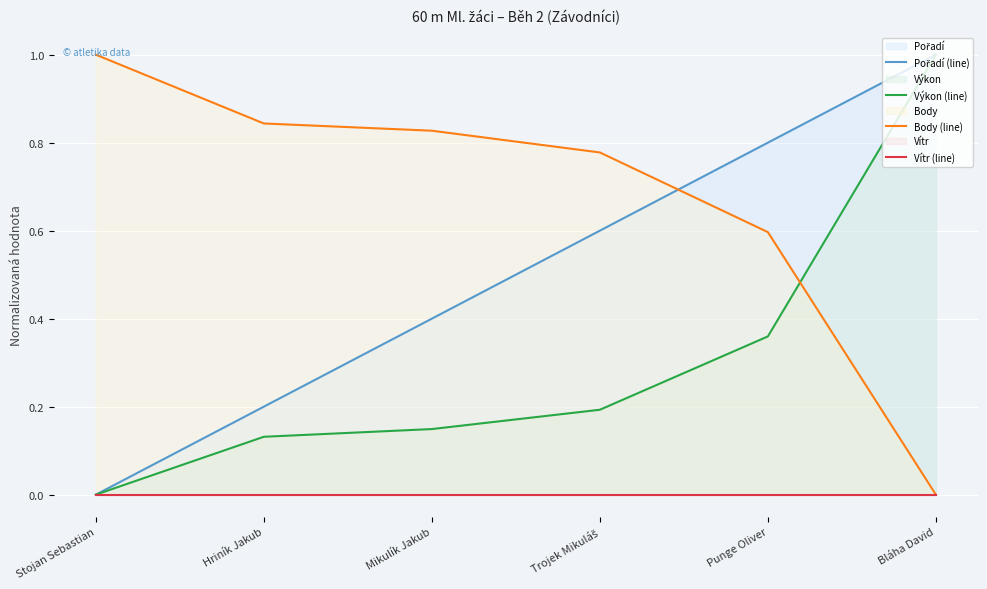

What is the total value across all series at Trojek Mikuláš?

1.6